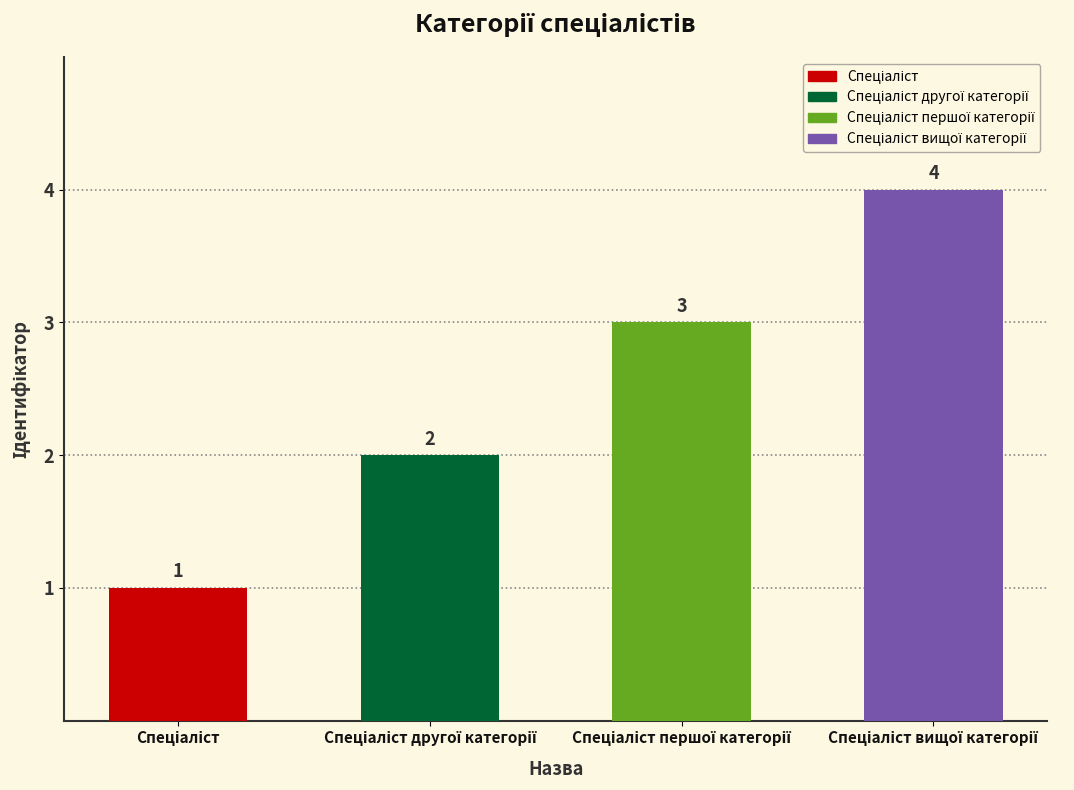

What is the greatest value displayed?

4